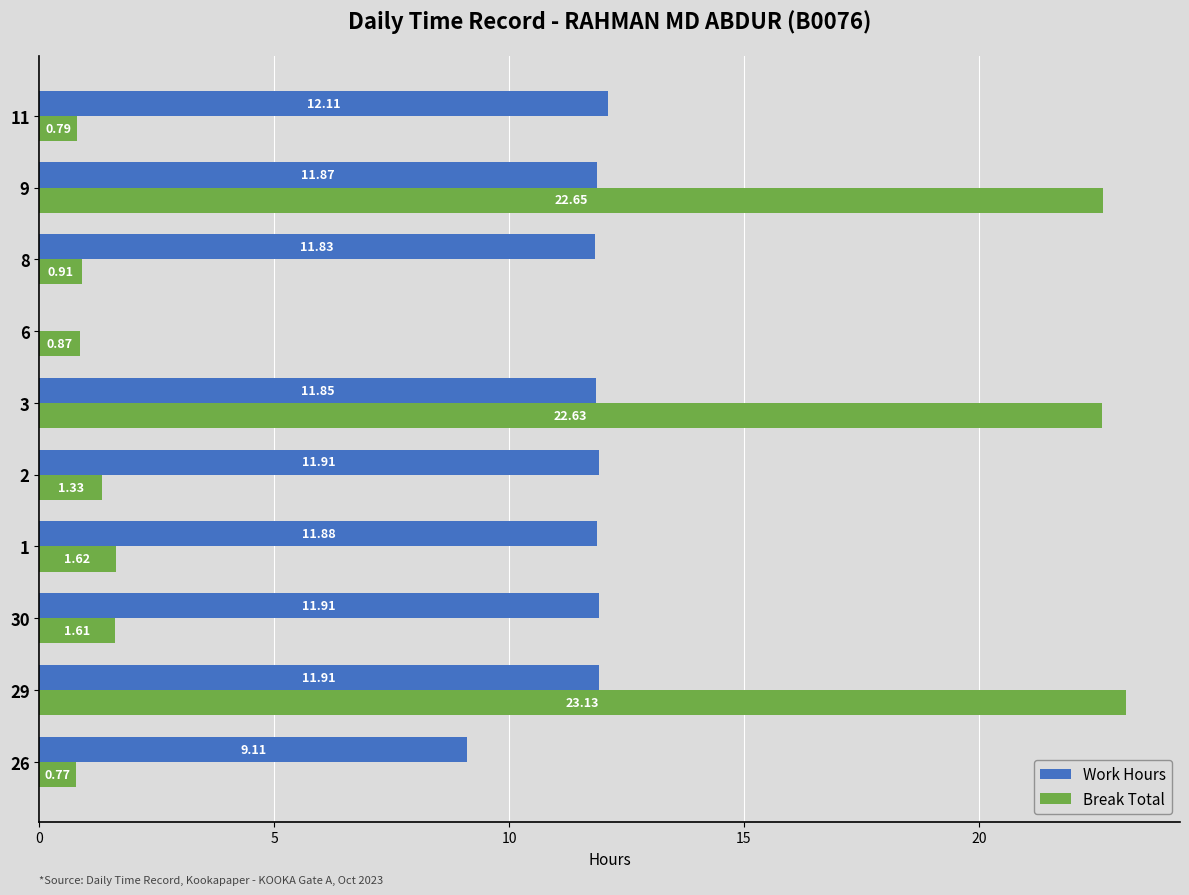

Count the number of categories in the chart.

10